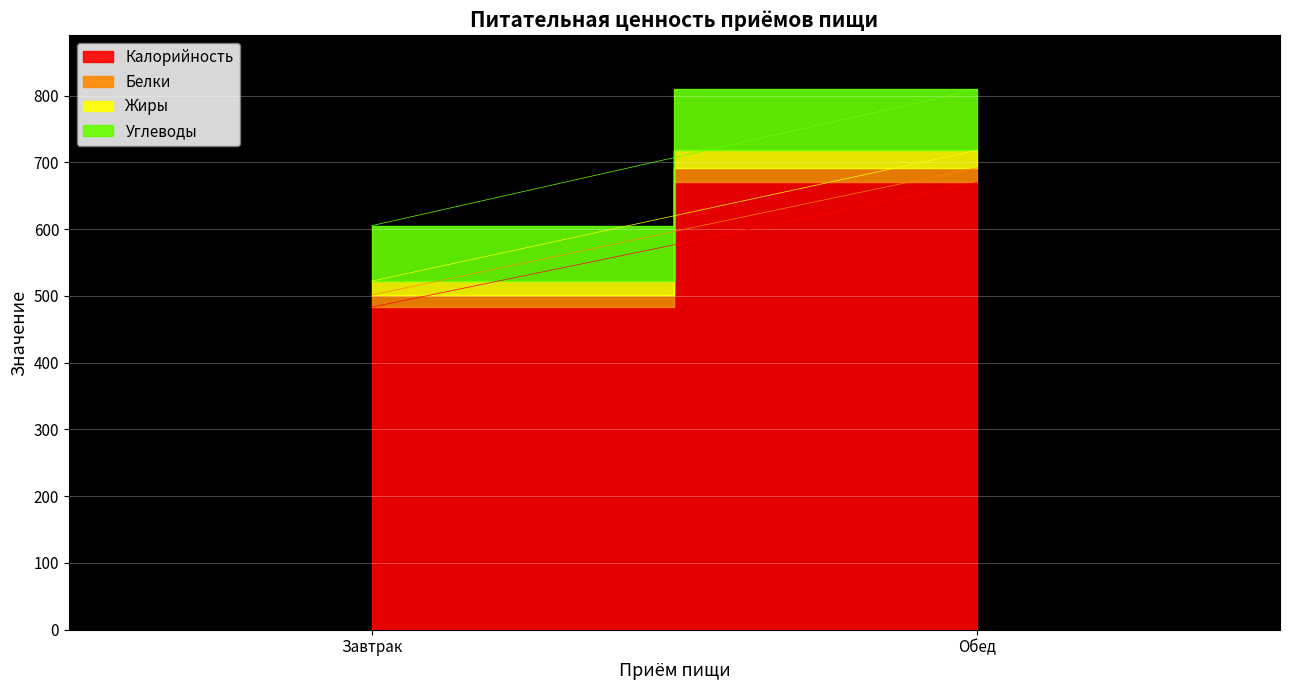

The Углеводы series shows 115.6 at Завтрак. True or false?

False